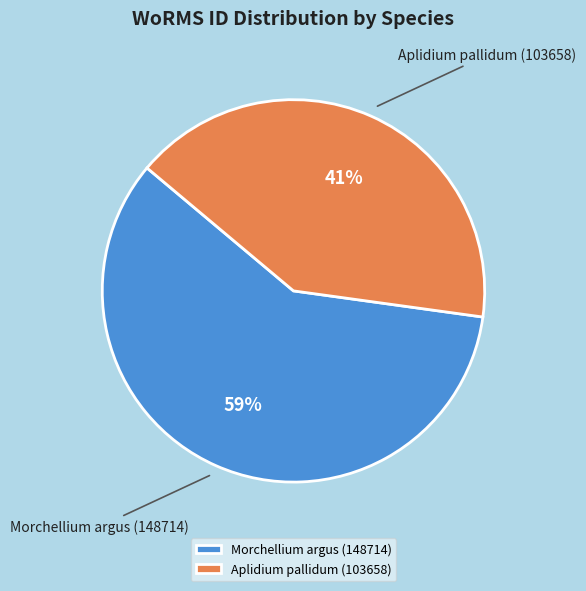

Does any single category account for the majority?

Yes